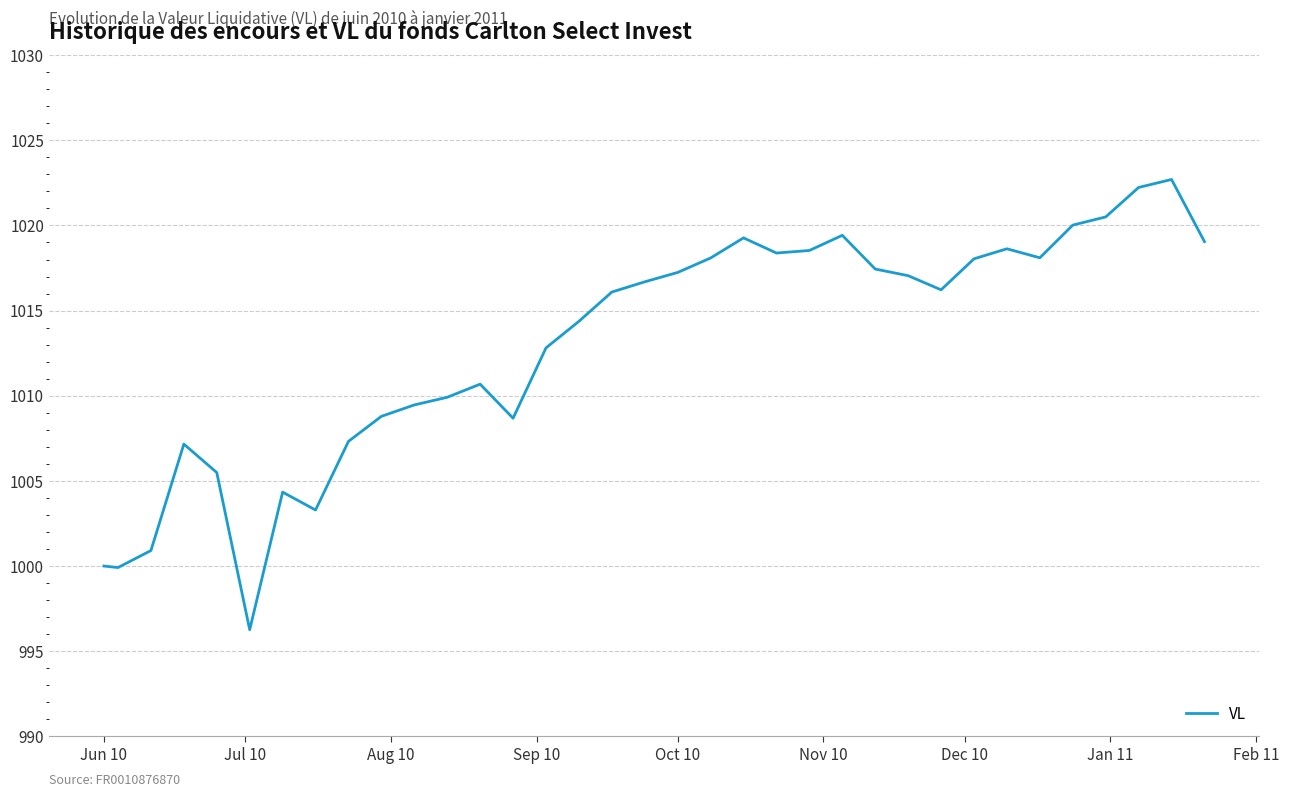

What is the smallest value displayed?

996.3